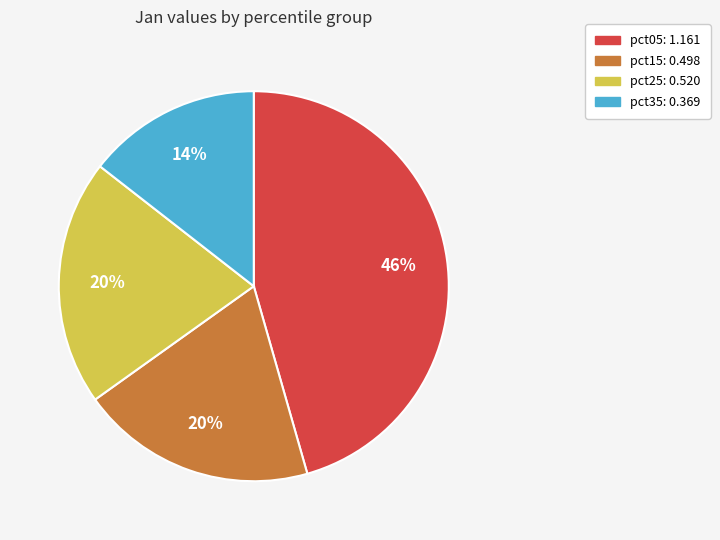

Does any single category account for the majority?

No